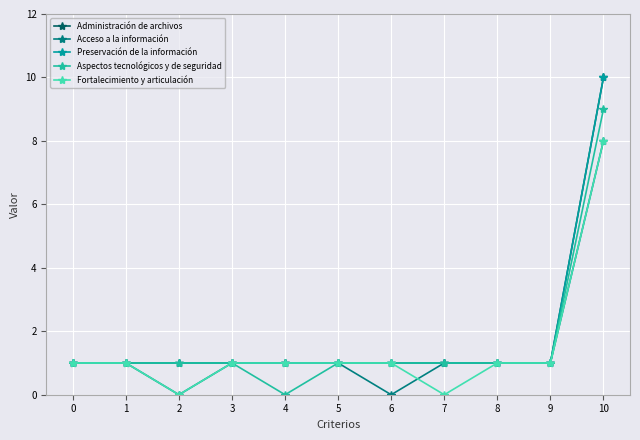

What is the maximum value for Fortalecimiento y articulación?

8